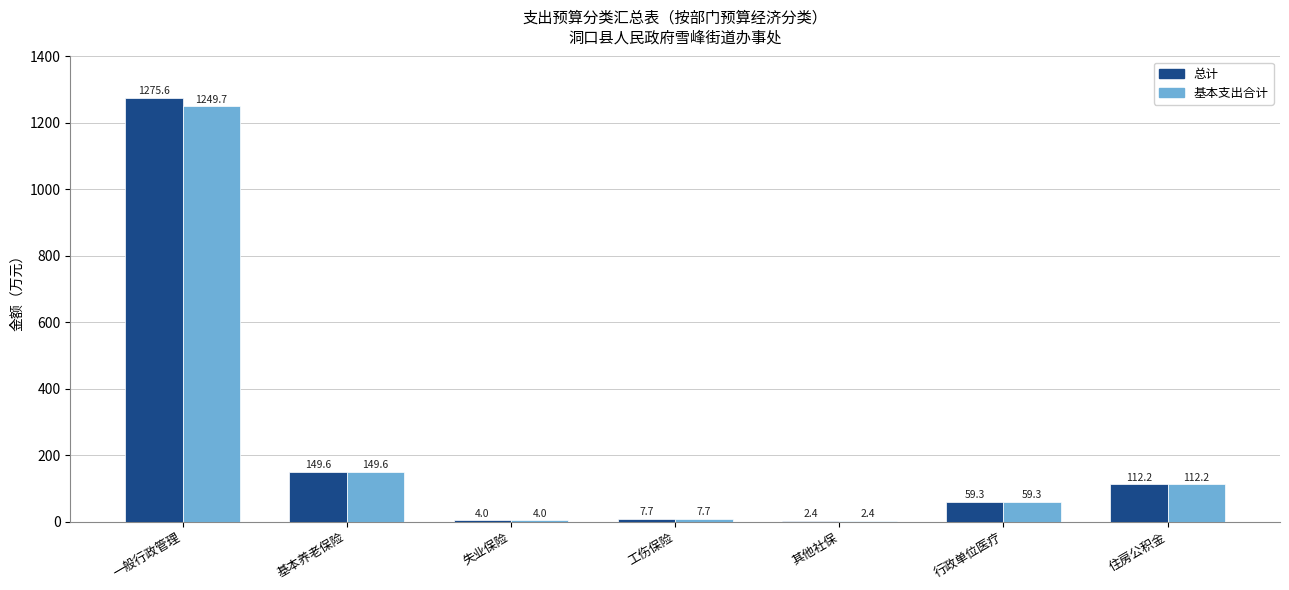

Reading right to left, list all the values displayed in this chart.

总计: 住房公积金=112.2	行政单位医疗=59.3	其他社保=2.4	工伤保险=7.7	失业保险=4.0	基本养老保险=149.6	一般行政管理=1275.6
基本支出合计: 住房公积金=112.2	行政单位医疗=59.3	其他社保=2.4	工伤保险=7.7	失业保险=4.0	基本养老保险=149.6	一般行政管理=1249.7